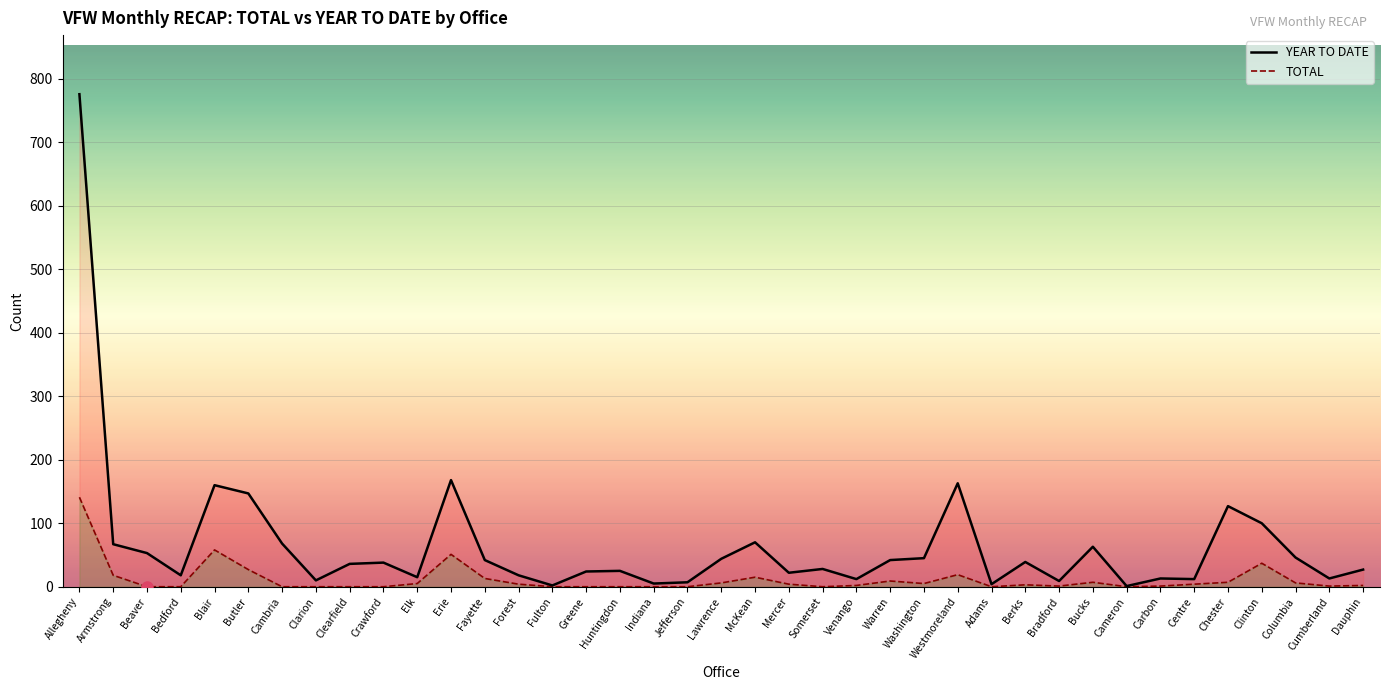

List the labels in order of YEAR TO DATE value, smallest first.

Cameron, Fulton, Adams, Indiana, Jefferson, Bradford, Clarion, Venango, Centre, Carbon, Cumberland, Elk, Bedford, Forest, Mercer, Greene, Huntingdon, Dauphin, Somerset, Clearfield, Crawford, Berks, Fayette, Warren, Lawrence, Washington, Columbia, Beaver, Bucks, Armstrong, Cambria, McKean, Clinton, Chester, Butler, Blair, Westmoreland, Erie, Allegheny